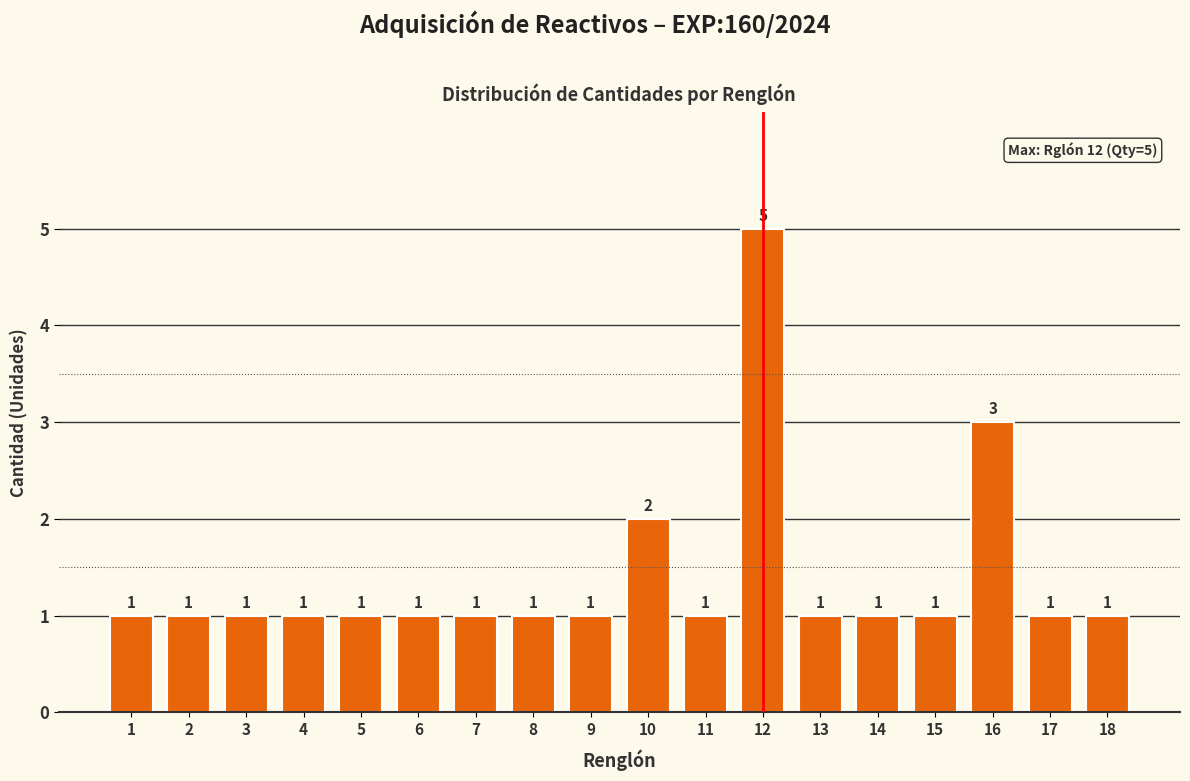

Reading left to right, list all the values displayed in this chart.

1=1	2=1	3=1	4=1	5=1	6=1	7=1	8=1	9=1	10=2	11=1	12=5	13=1	14=1	15=1	16=3	17=1	18=1